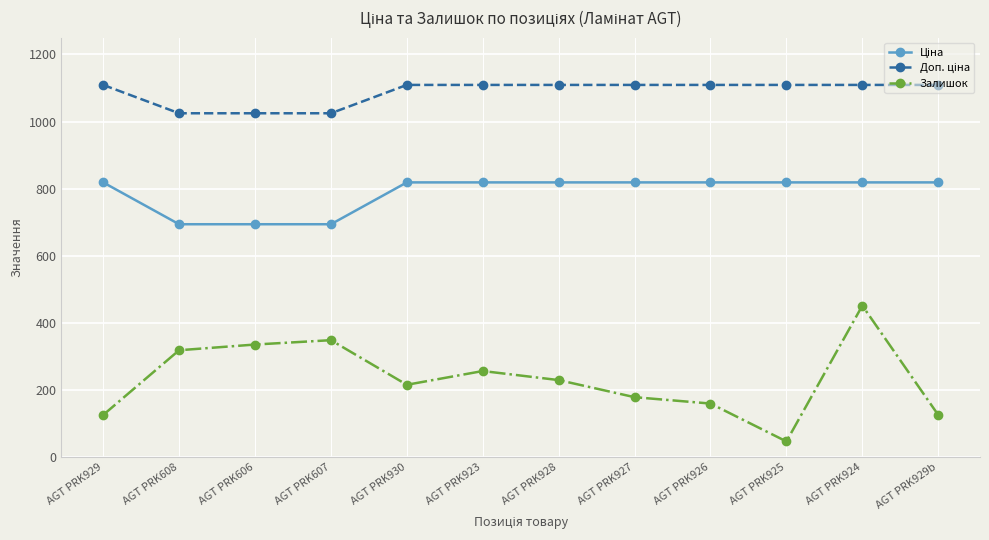

What is the sum of all Залишок values?

2785.0